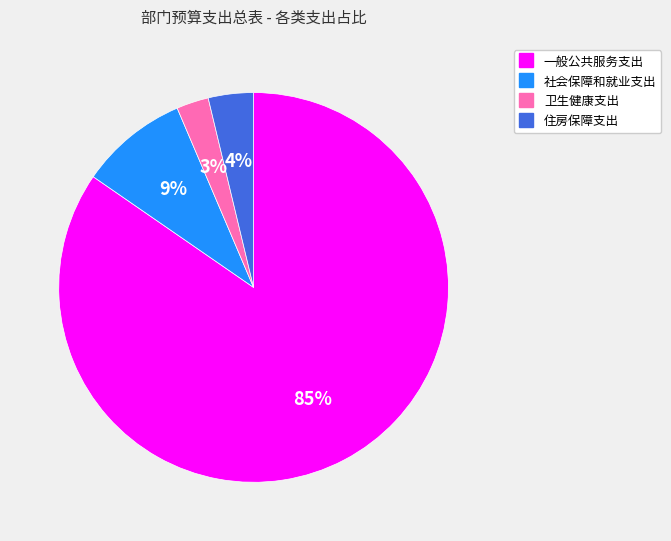

Do 社会保障和就业支出 and 卫生健康支出 together represent more than half of the pie?

No